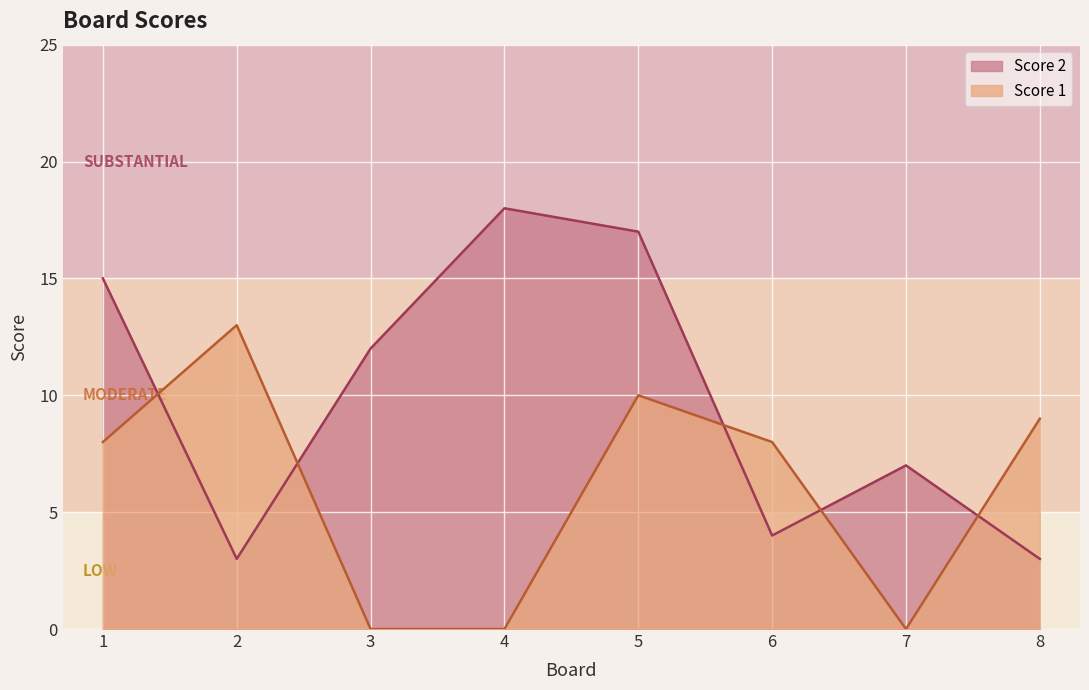

Which series ends up on top after the final intersection of Score 2 and Score 1?

Score 1